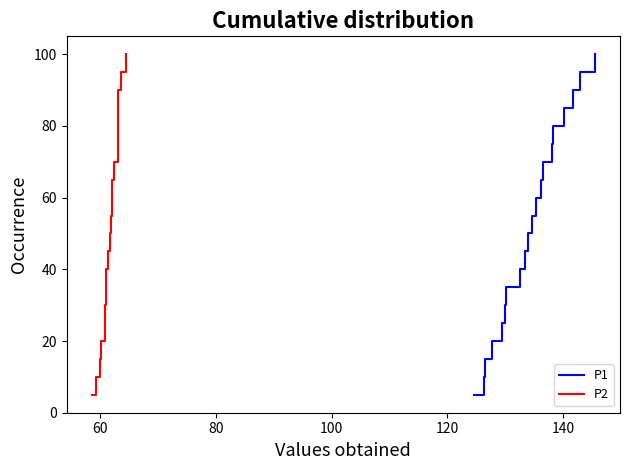

Reading left to right, what are all the values shown in this chart?

P1: 5.0	10.0	15.0	20.0	25.0	30.0	35.0	40.0	45.0	50.0	55.0	60.0	65.0	70.0	75.0	80.0	85.0	90.0	95.0	100.0
P2: 5.0	10.0	15.0	20.0	25.0	30.0	35.0	40.0	45.0	50.0	55.0	60.0	65.0	70.0	75.0	80.0	85.0	90.0	95.0	100.0